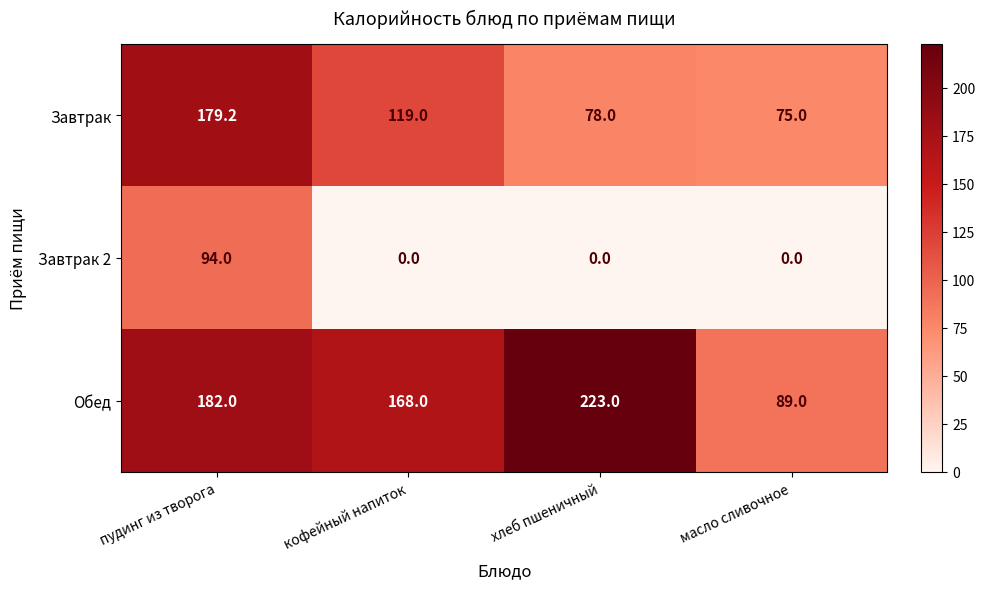

What is the sum of the Завтрак values at кофейный напиток and хлеб пшеничный?

197.0